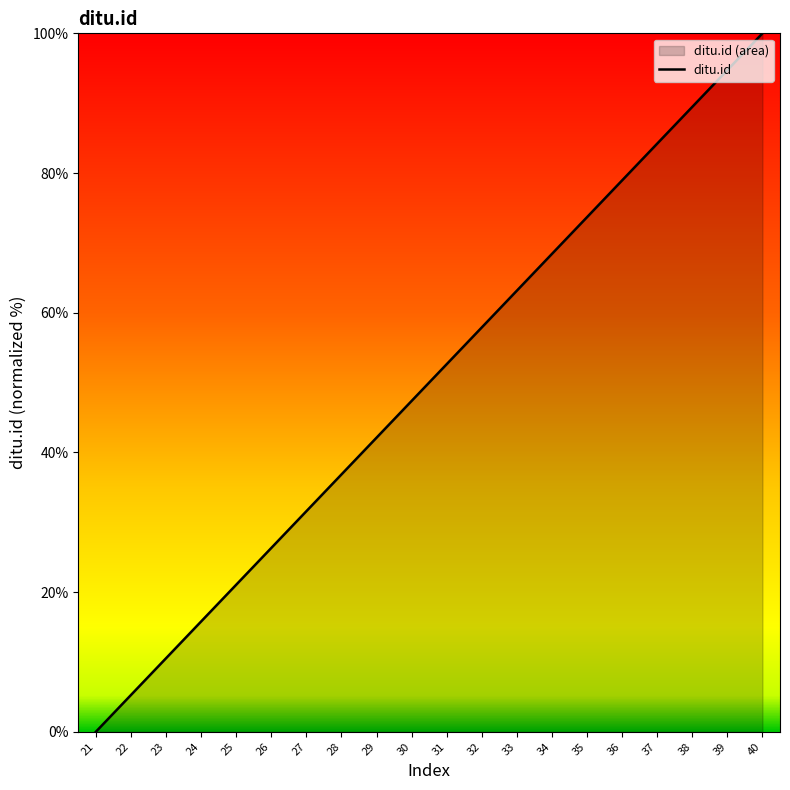

List the labels in order of value, largest first.

40, 39, 38, 37, 36, 35, 34, 33, 32, 31, 30, 29, 28, 27, 26, 25, 24, 23, 22, 21